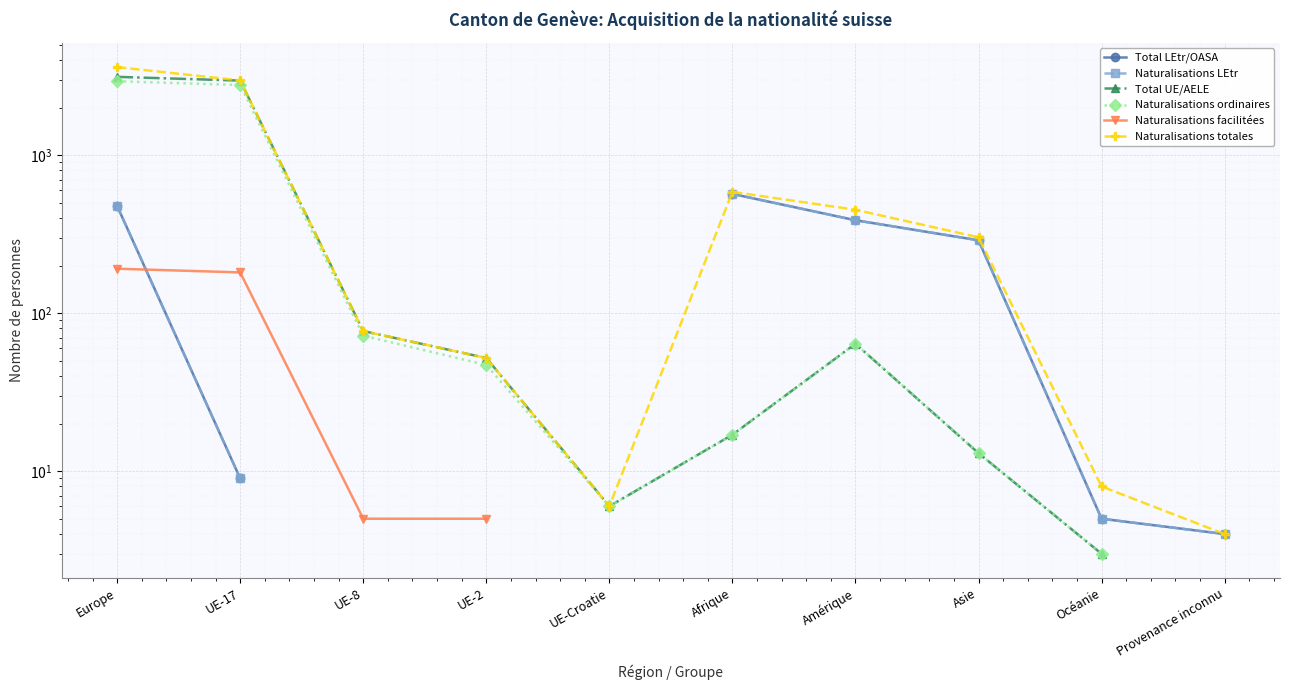

How many data points in Total UE/AELE are less than 64?

5